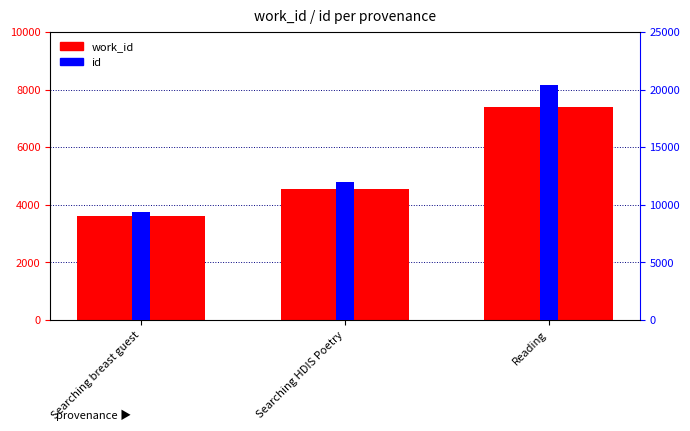

Which series has the widest spread of values?

id